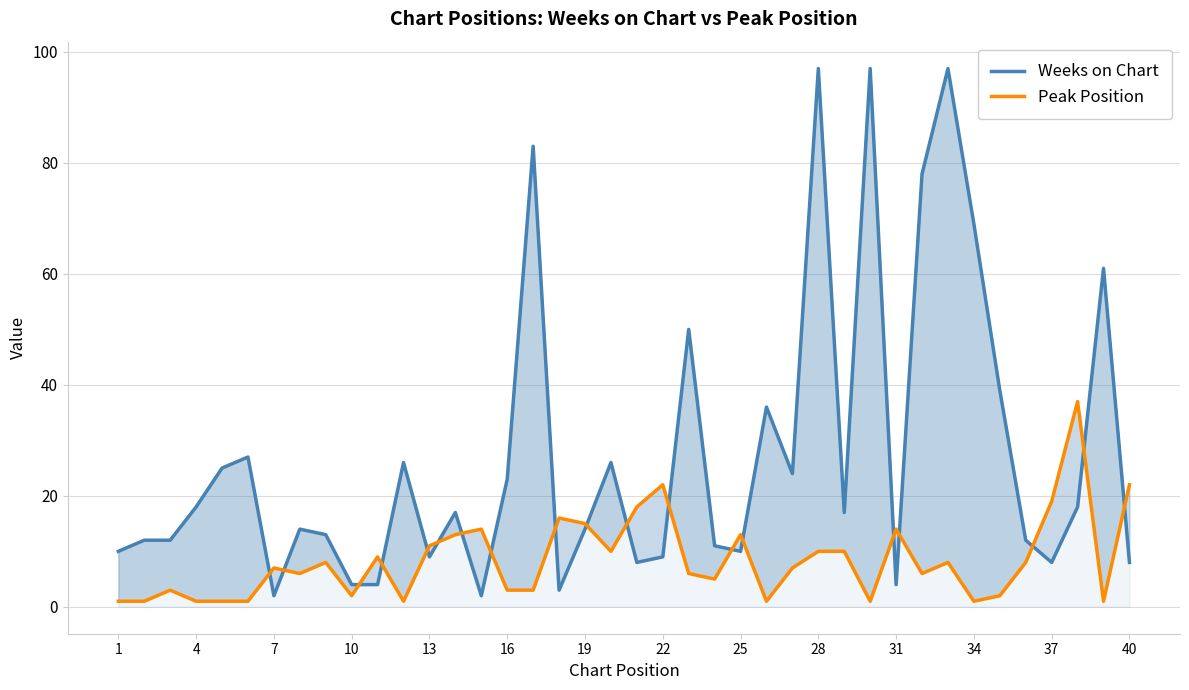

What is the difference between the maximum and second lowest values in the Weeks on Chart series?

95